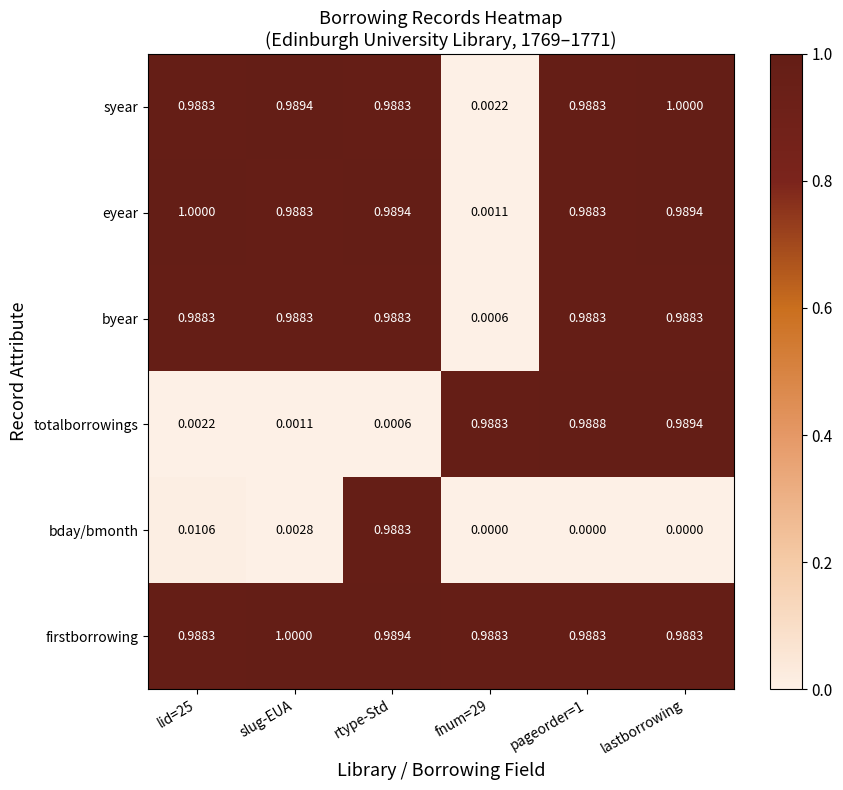

Which series has the largest total across all categories?

firstborrowing